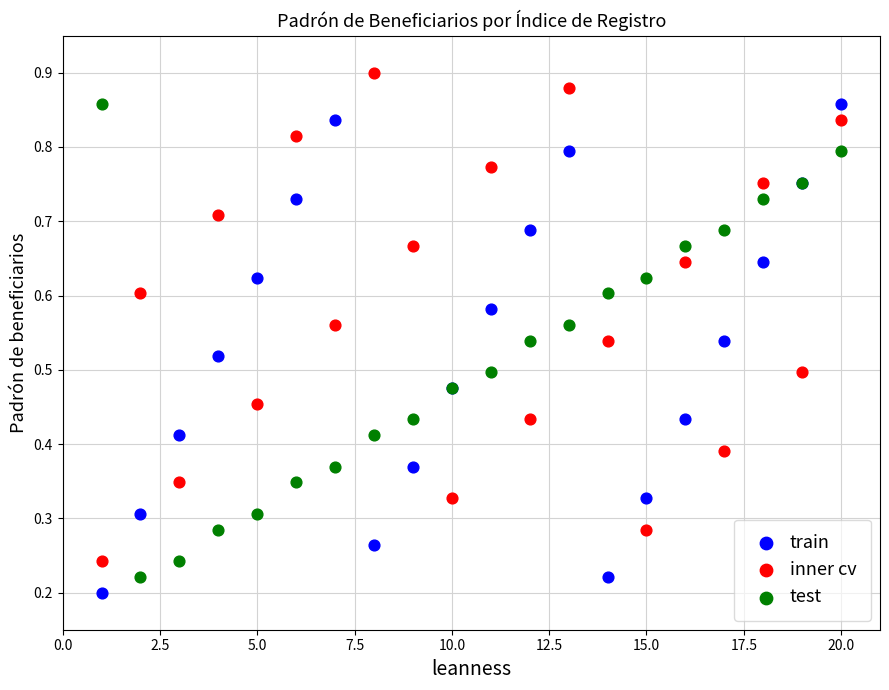

Which series contains the highest Y value?

inner cv